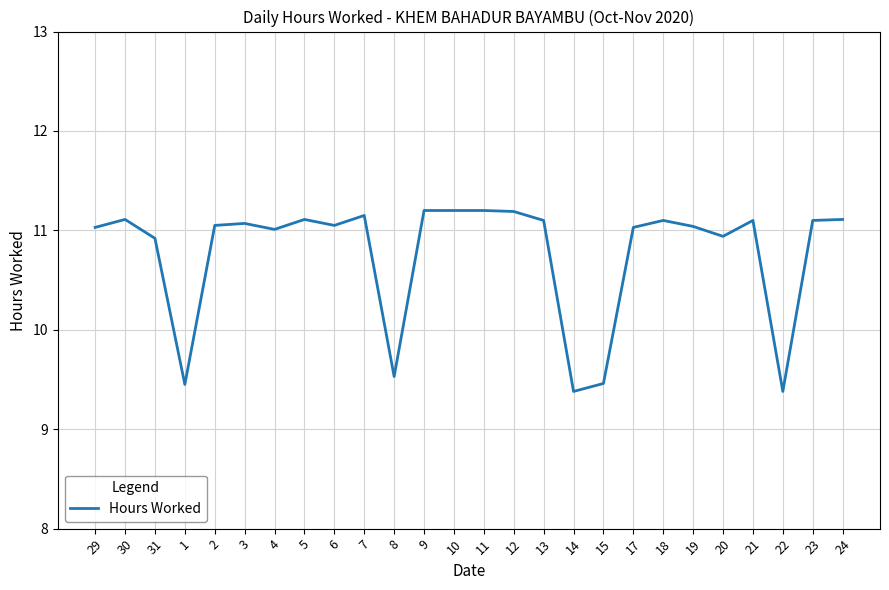

What is the sum of all values?

280.0